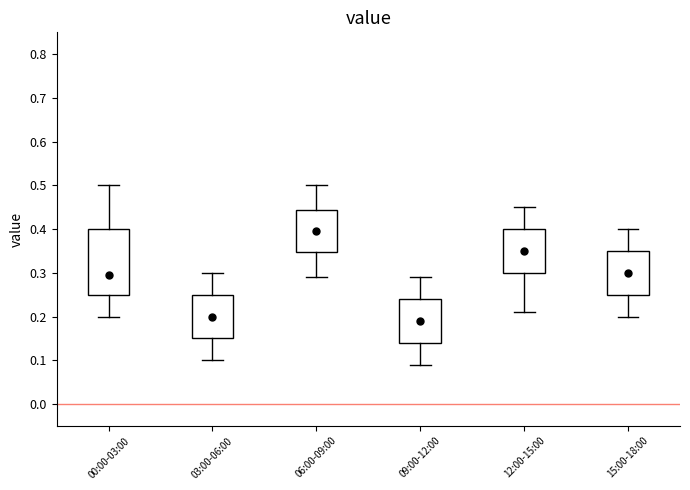

Reading left to right, read every box against the y-axis: the position of its median line, the range the box covers, and the ends of its whiskers. The values are not printed on the chart, so give them approximately, as read against the axis.

00:00-03:00: median 0.30, box 0.25 to 0.40, whiskers 0.20 to 0.50
03:00-06:00: median 0.20, box 0.15 to 0.25, whiskers 0.10 to 0.30
06:00-09:00: median 0.40, box 0.35 to 0.44, whiskers 0.29 to 0.50
09:00-12:00: median 0.19, box 0.14 to 0.24, whiskers 0.09 to 0.29
12:00-15:00: median 0.35, box 0.30 to 0.40, whiskers 0.21 to 0.45
15:00-18:00: median 0.30, box 0.25 to 0.35, whiskers 0.20 to 0.40